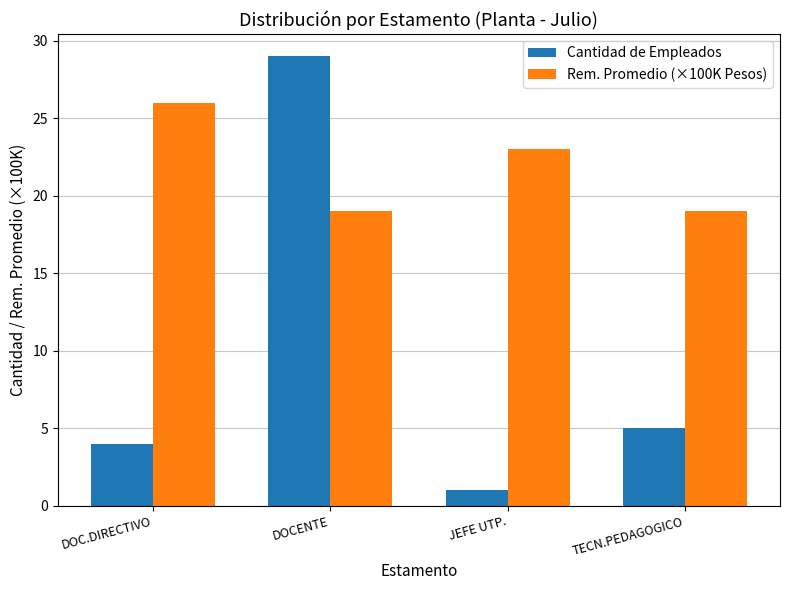

What position from the right is DOCENTE?

3